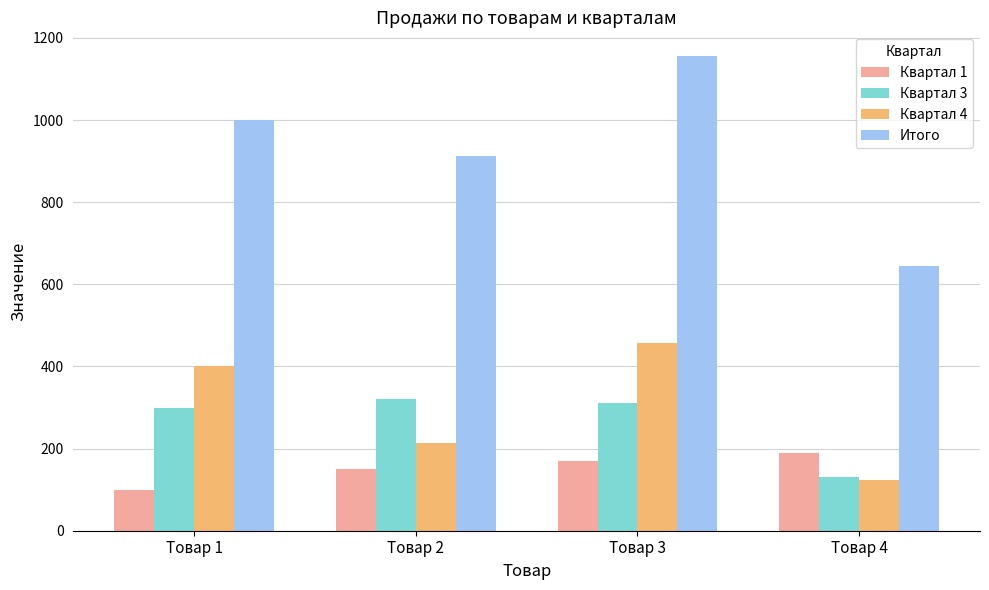

At which label is Квартал 4 closest to 289?

Товар 2